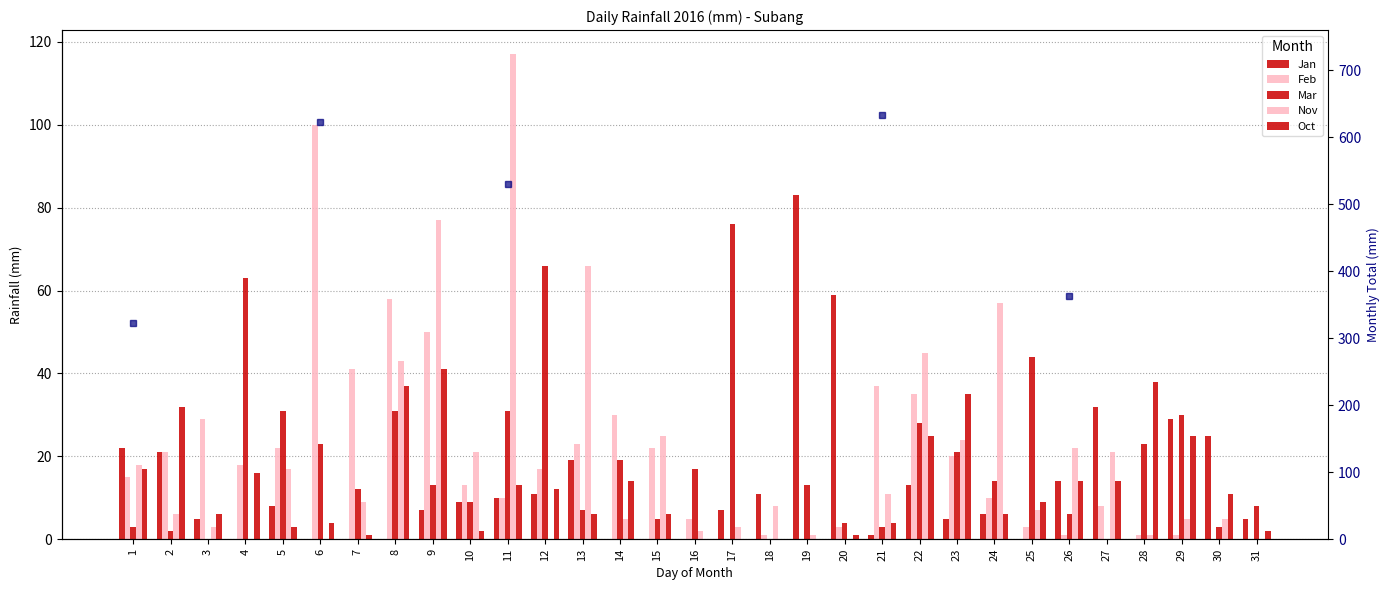

Rank the categories by Nov value from highest to lowest.

11, 9, 13, 24, 22, 8, 15, 23, 26, 10, 27, 1, 5, 21, 7, 18, 25, 2, 14, 29, 30, 3, 17, 16, 19, 28, 4, 6, 12, 20, 31